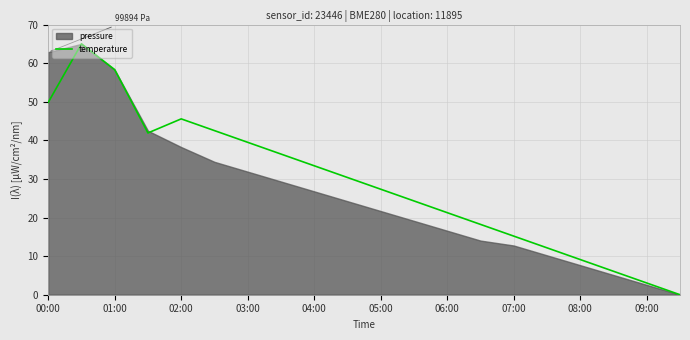

The chart shows a value of 49.8 at 00:00. True or false?

True